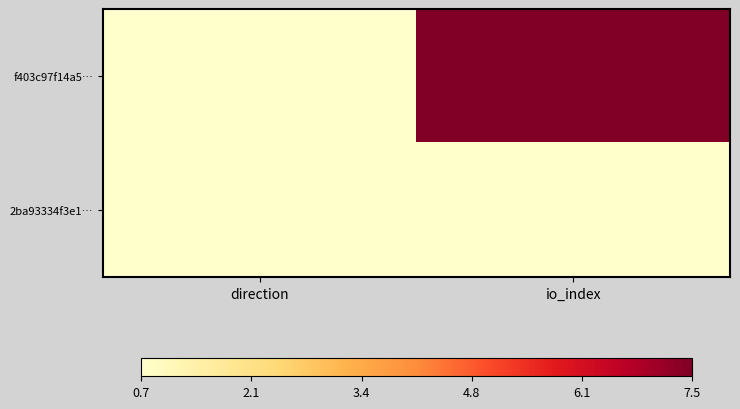

Reading right to left, what are all the values shown in this chart?

f403c97f14a5…: io_index=7.5	direction=0.7
2ba93334f3e1…: io_index=0.7	direction=0.7